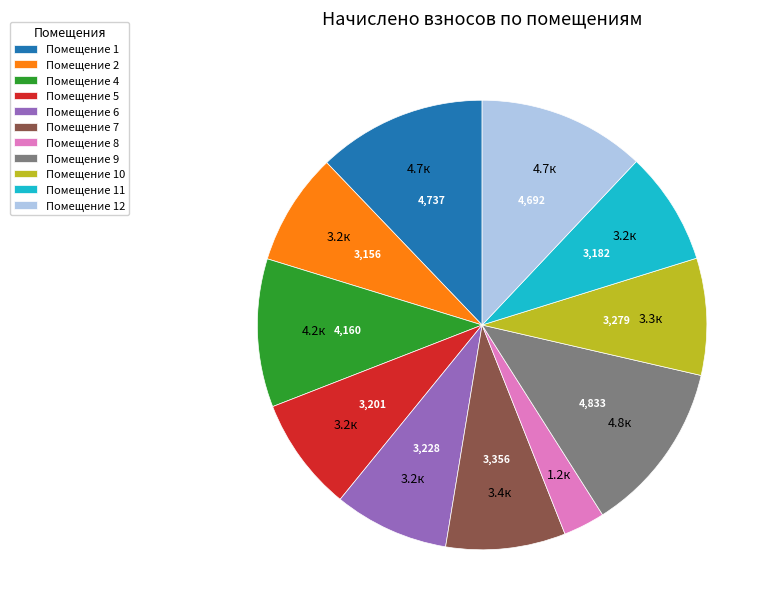

Is there any slice that represents more than half of the pie?

No